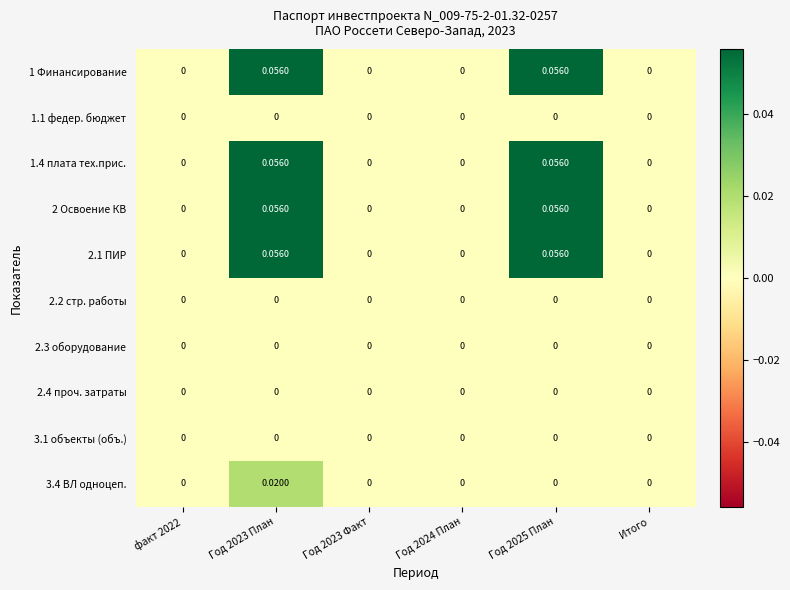

How many values in 1.4 плата тех.прис. are above zero?

2